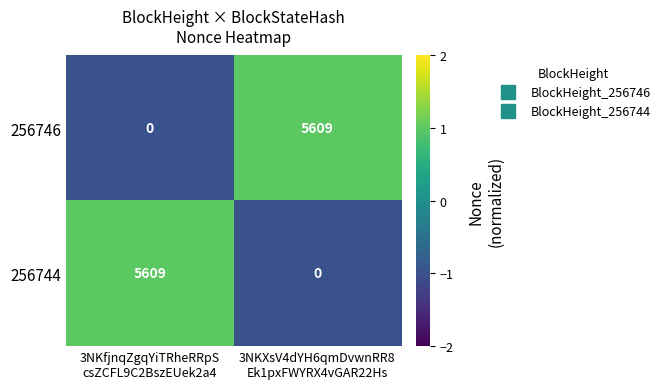

What is the maximum value for 256744?

5609